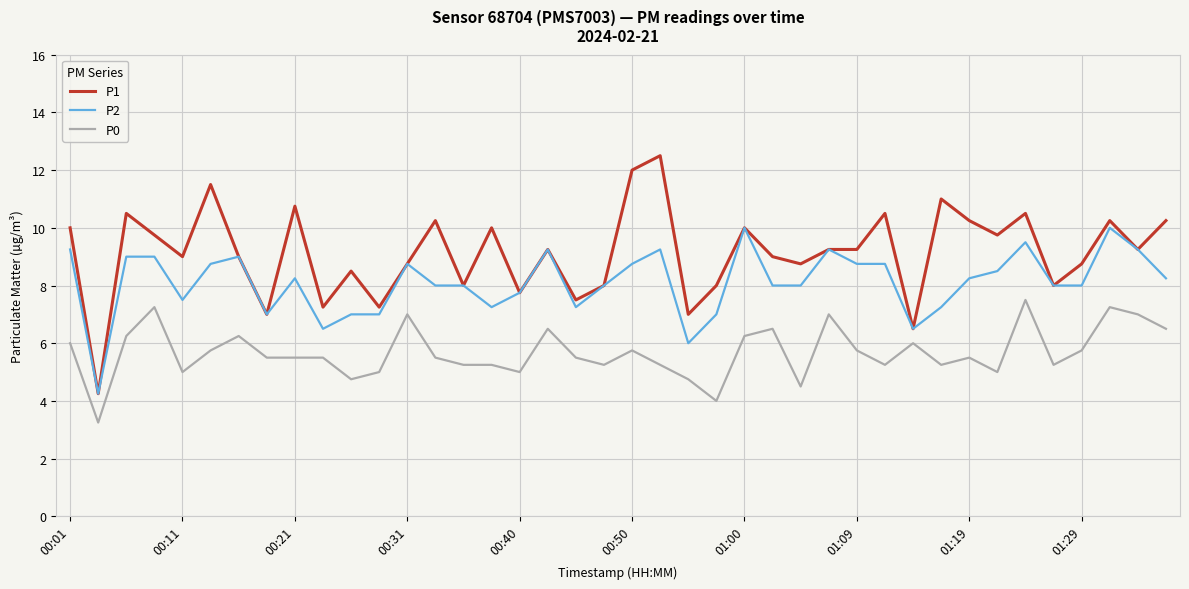

Rank the series by their average value, from highest to lowest.

P1, P2, P0